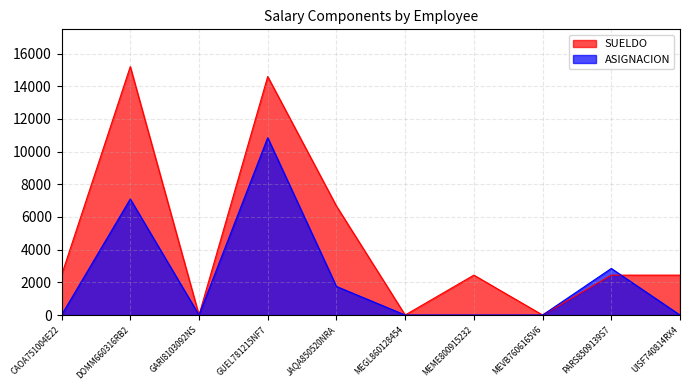

True or false: SUELDO and ASIGNACION intersect in this chart.

True